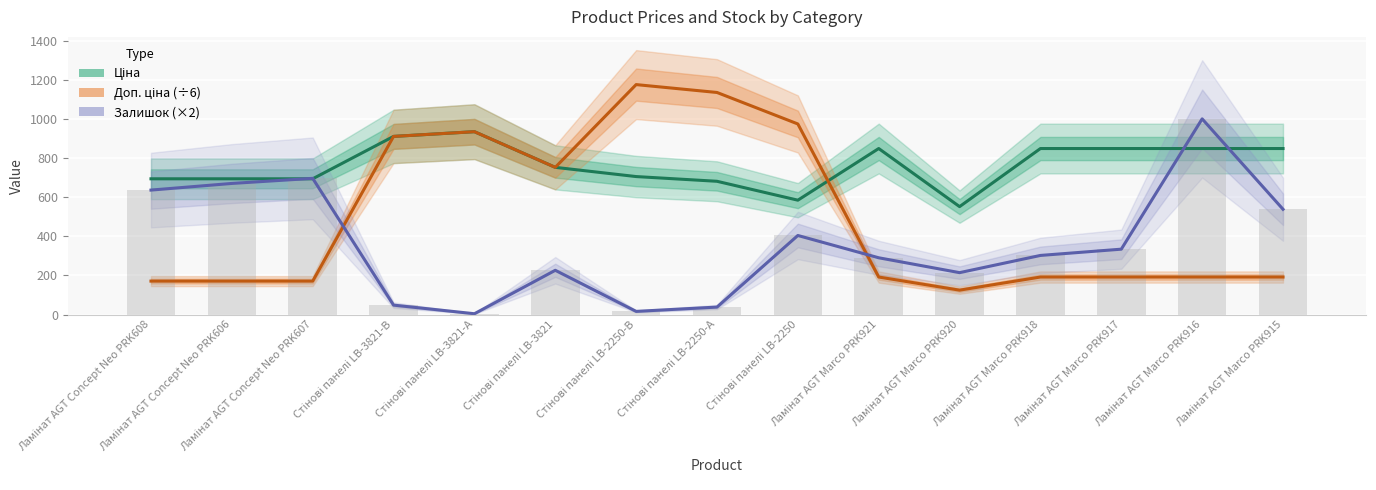

Which series has the largest total across all categories?

Ціна